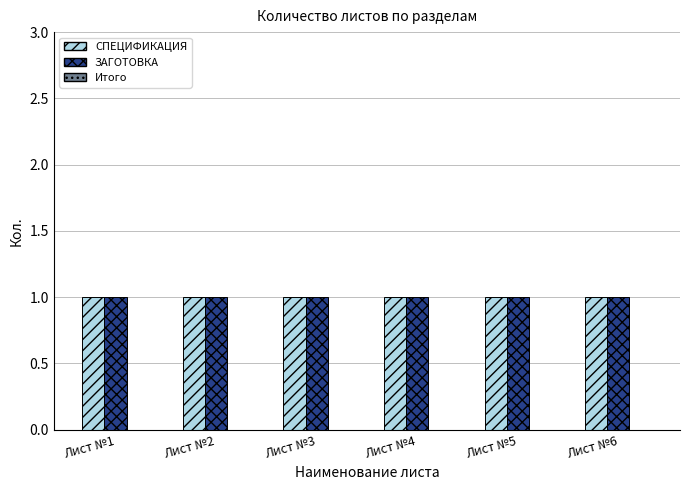

How many groups of bars are there?

6